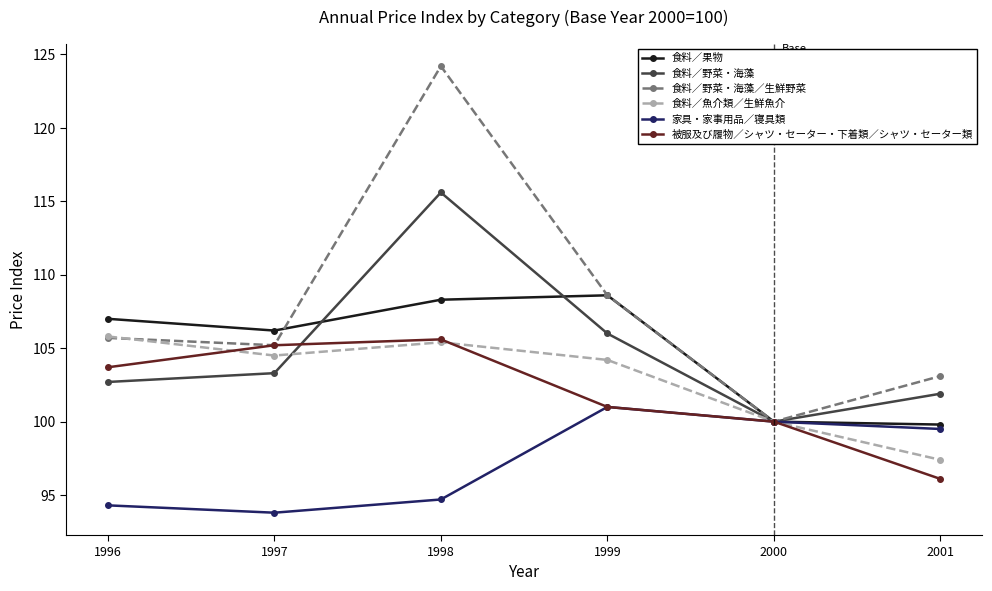

What is the value of the 食料／果物 point at the 4th from the left?

108.6